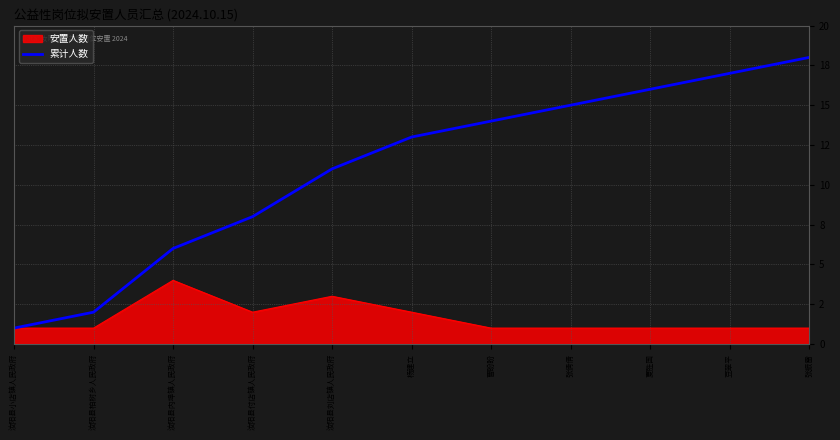

Does the chart have visible grid lines?

Yes